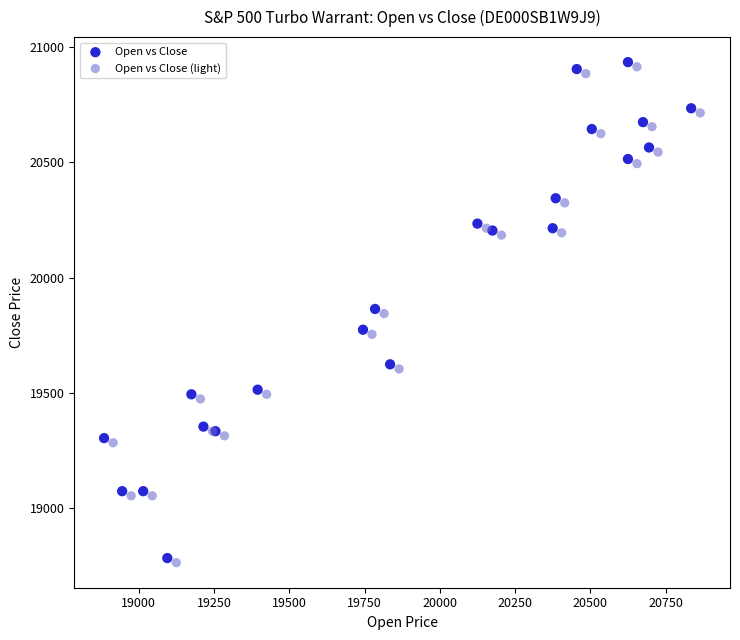

Which series contains the lowest Y value?

Open vs Close (light)